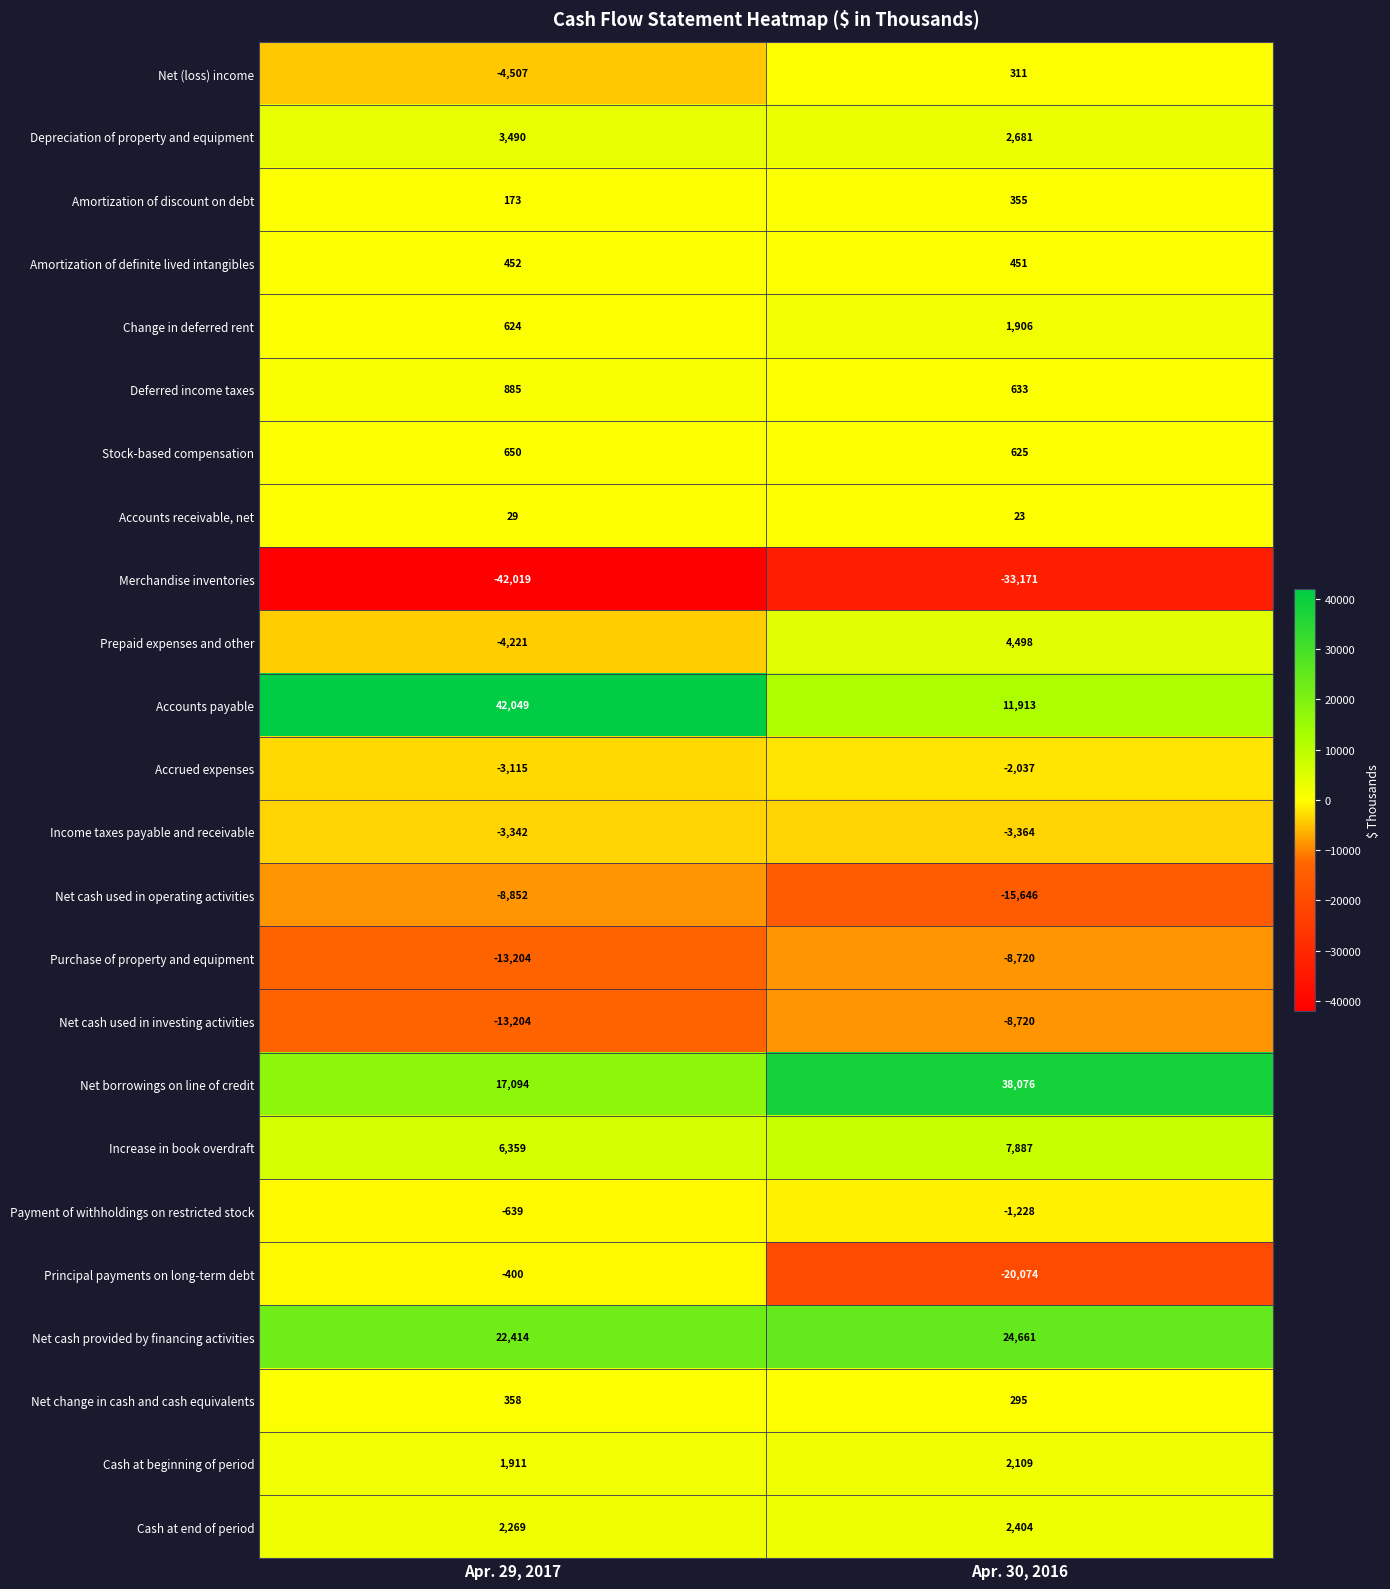

What is the smallest value displayed?

-42019